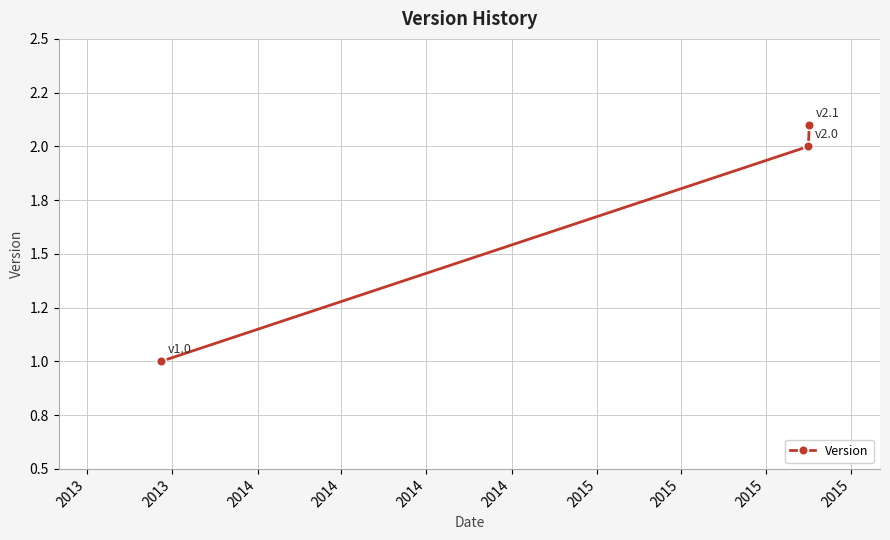

Reading left to right, what are all the values shown in this chart?

1.0	2.0	2.1